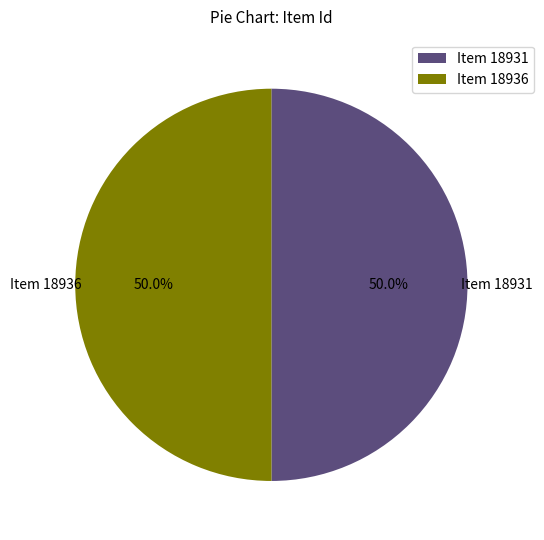

Combined, do Item 18931 and Item 18936 account for over 50%?

Yes